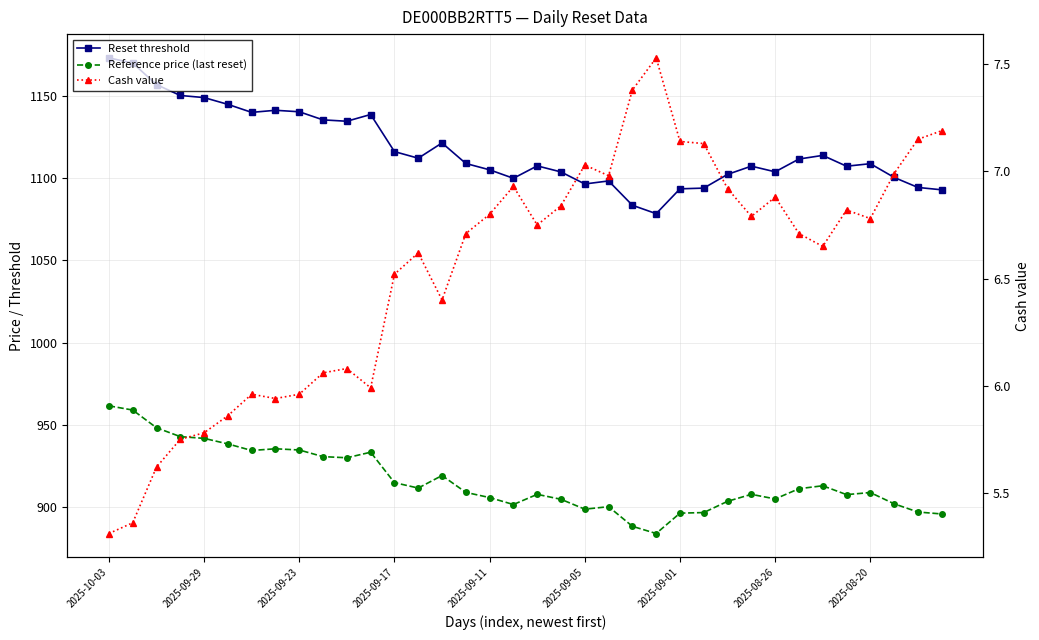

At which category is the sum across all series the highest?

2025-10-03